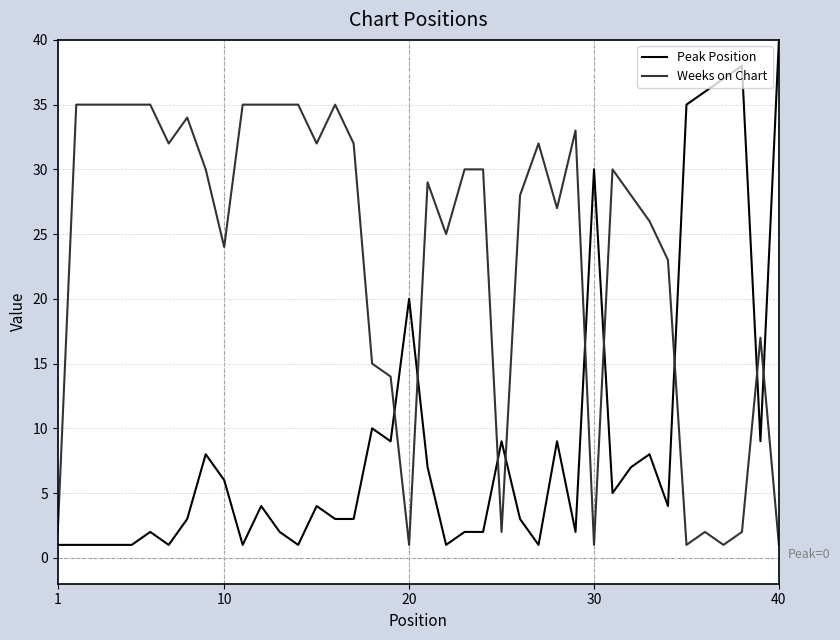

Which series has the largest total across all categories?

Weeks on Chart